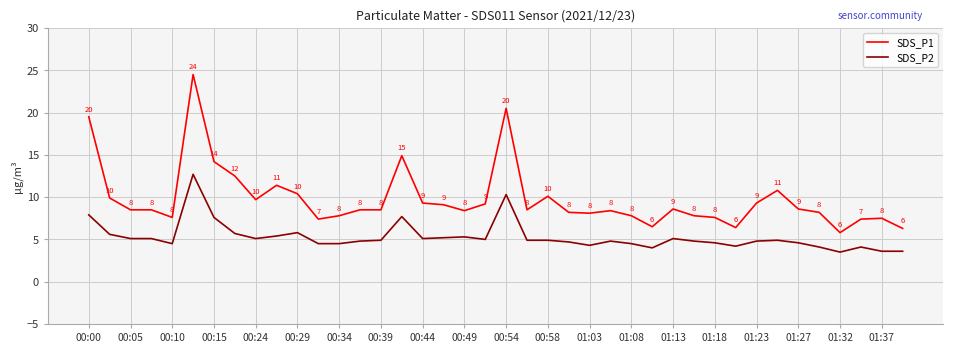

True or false: SDS_P2 and SDS_P1 intersect in this chart.

False